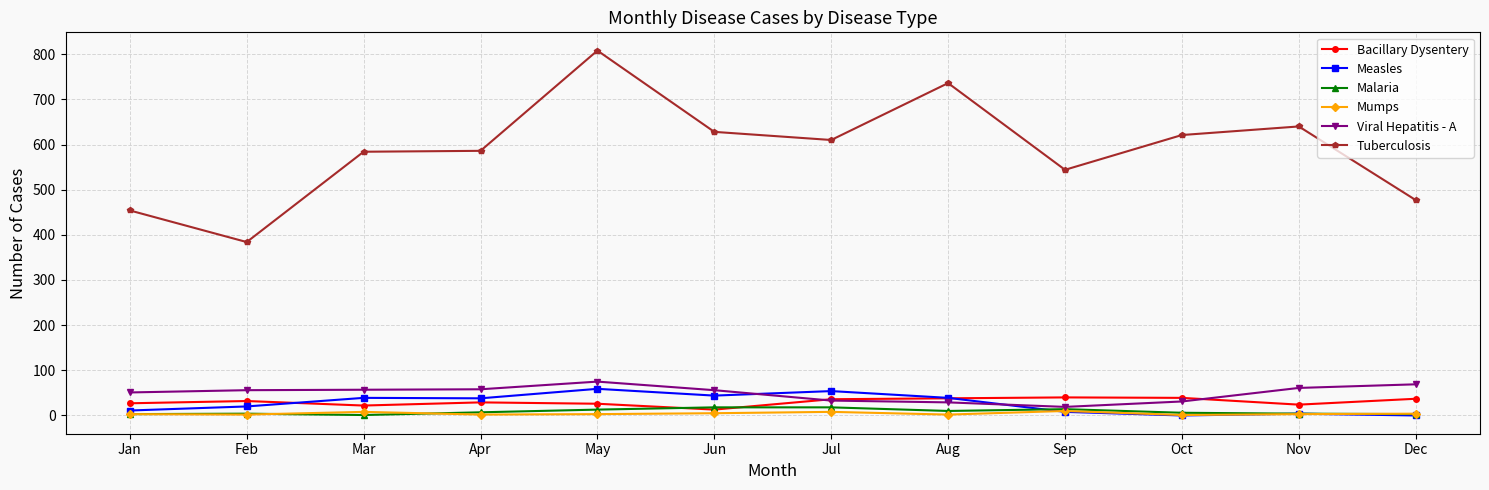

How many lines are shown in the chart?

6